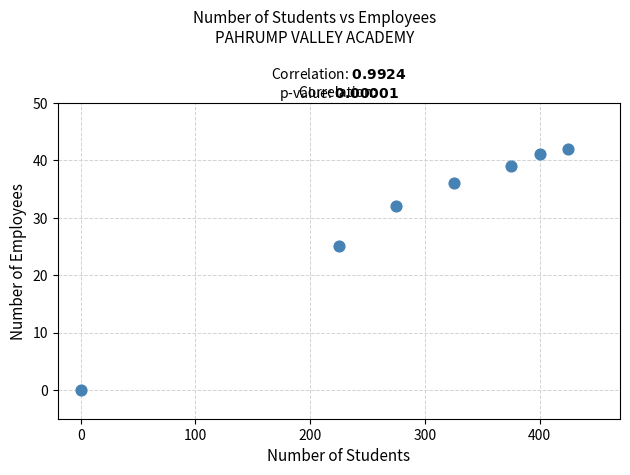

What is the range of X values (max minus min)?

425